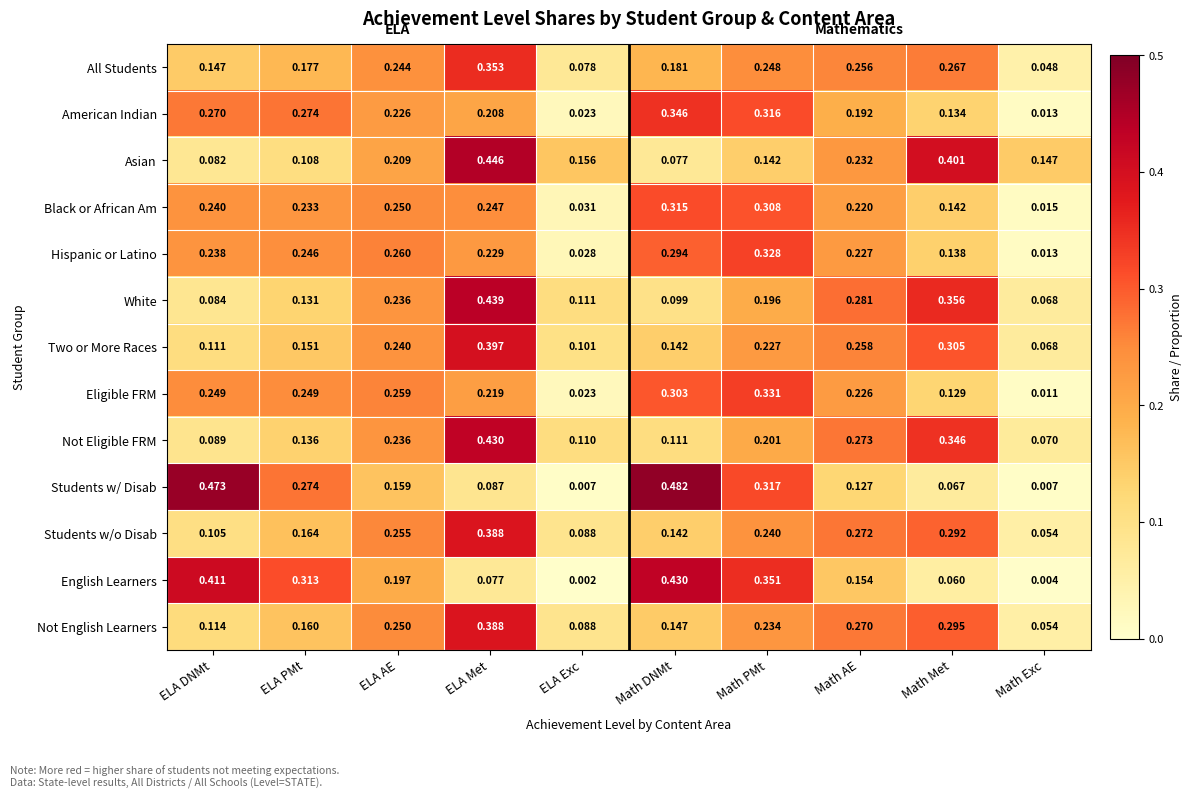

Which series has the widest spread of values?

Students w/ Disab